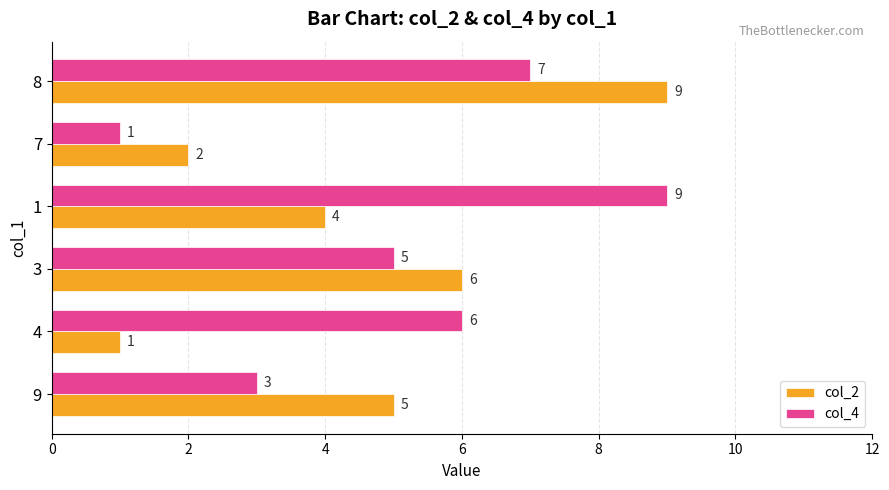

How many data points in col_4 are less than 6?

3